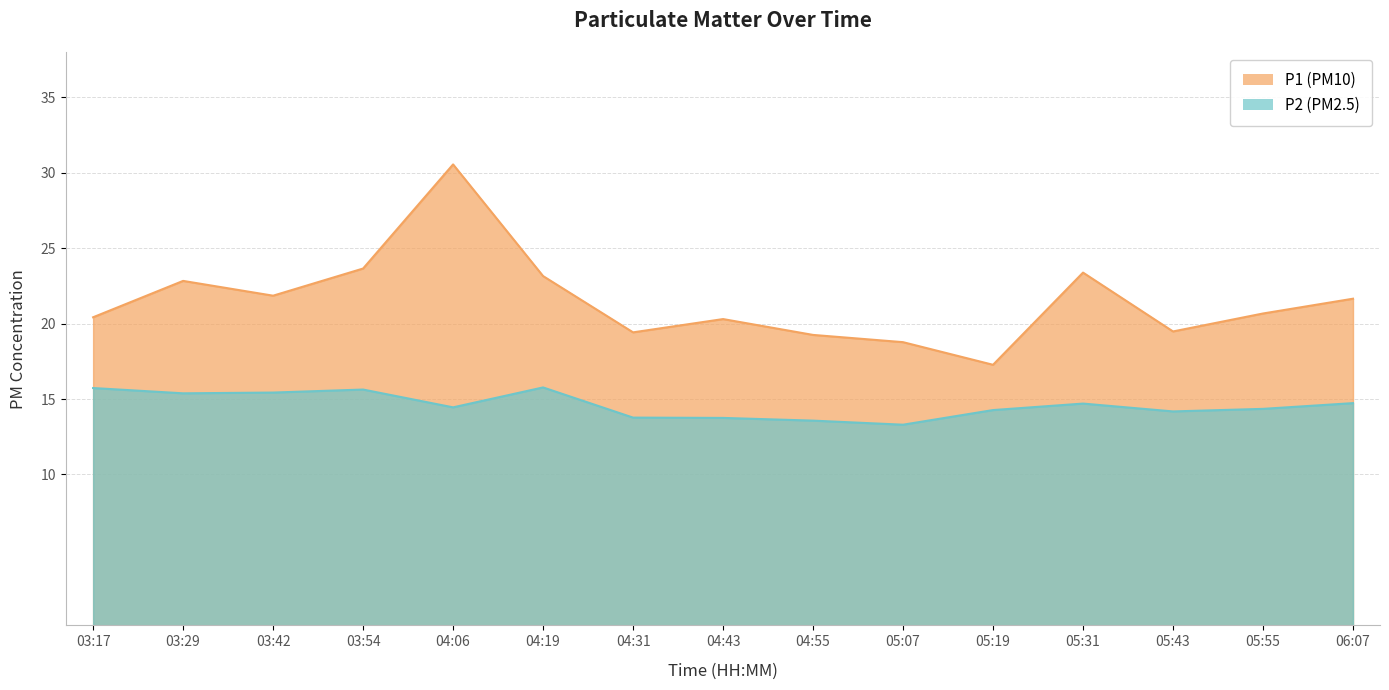

What is the average value of the P2 series?

14.6